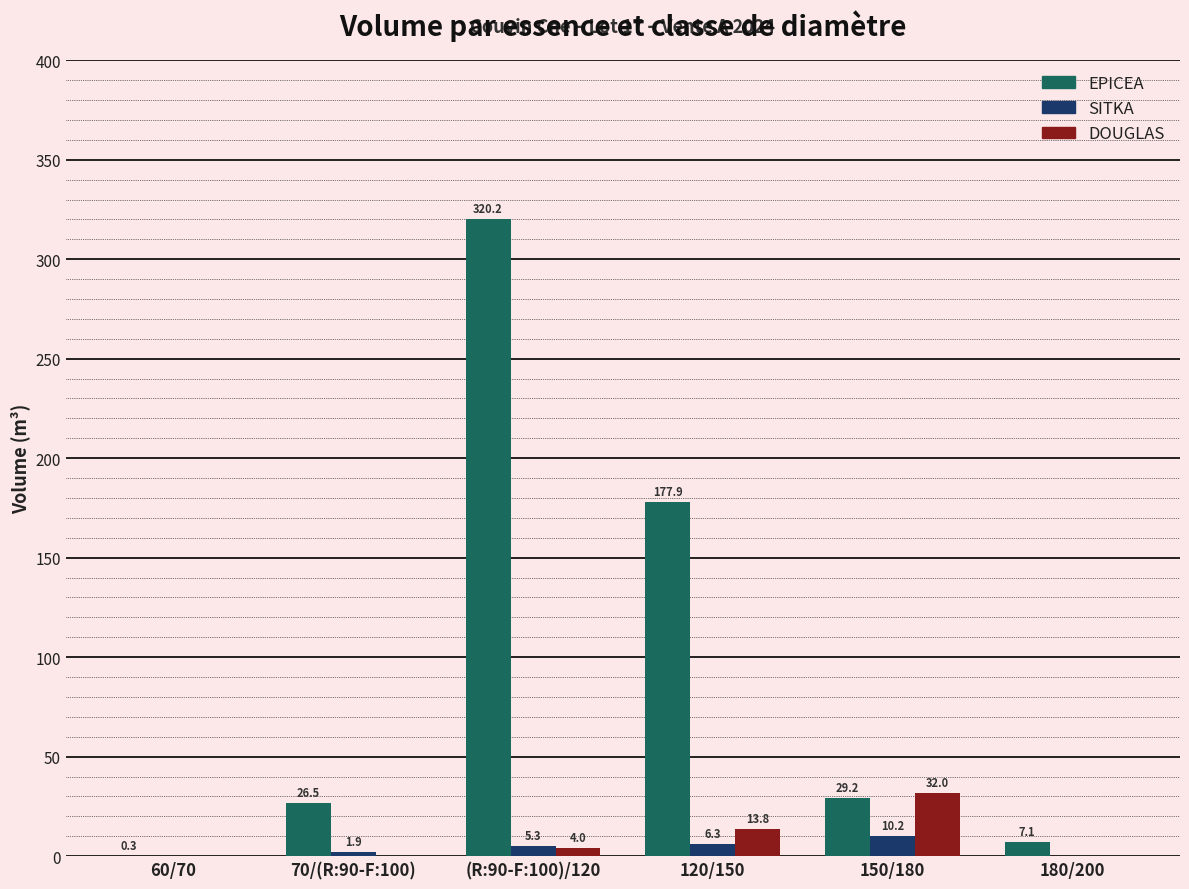

True or false: DOUGLAS has a value of 0.0 at 180/200.

True